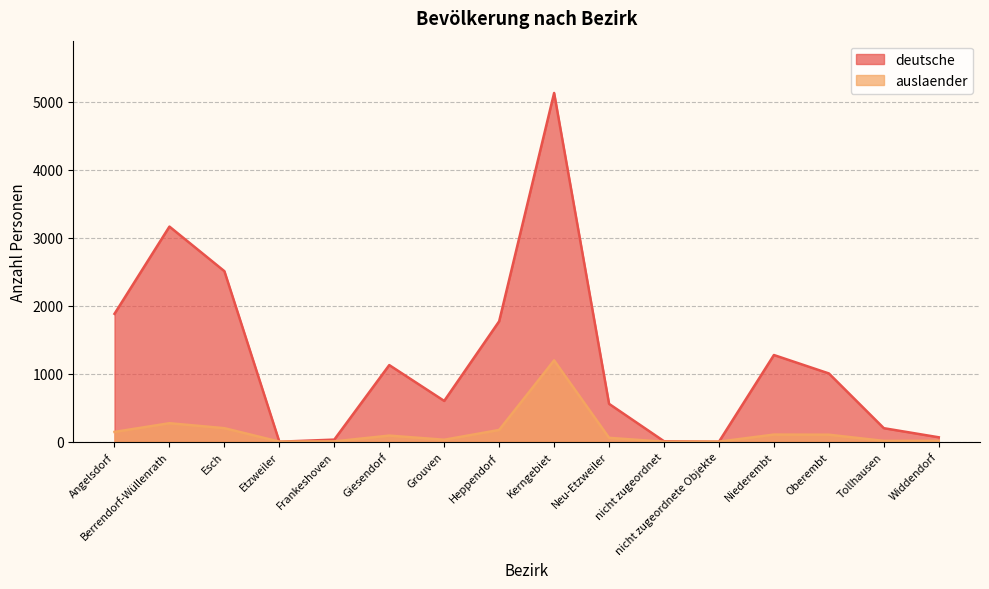

Rank the categories by deutsche value from highest to lowest.

Kerngebiet, Berrendorf-Wüllenrath, Esch, Angelsdorf, Heppendorf, Niederembt, Giesendorf, Oberembt, Grouven, Neu-Etzweiler, Tollhausen, Widdendorf, Frankeshoven, nicht zugeordnet, Etzweiler, nicht zugeordnete Objekte